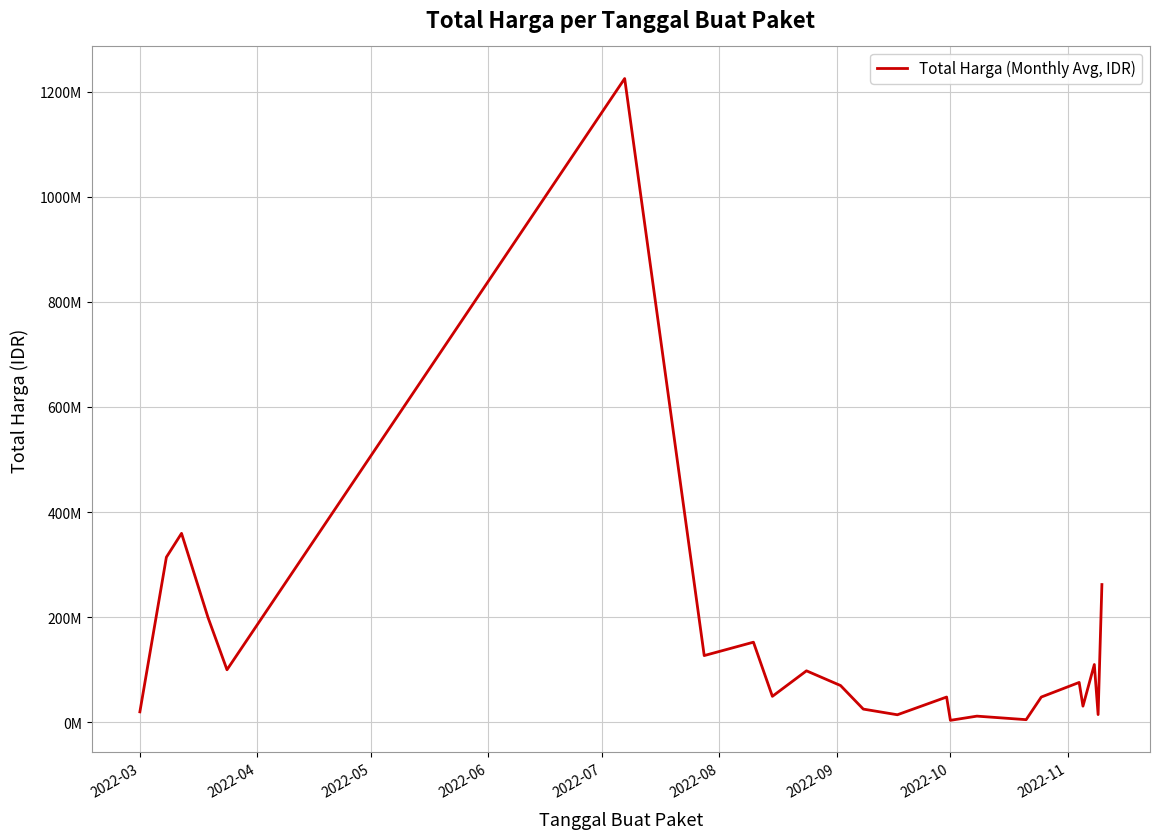

Does the chart have visible grid lines?

Yes